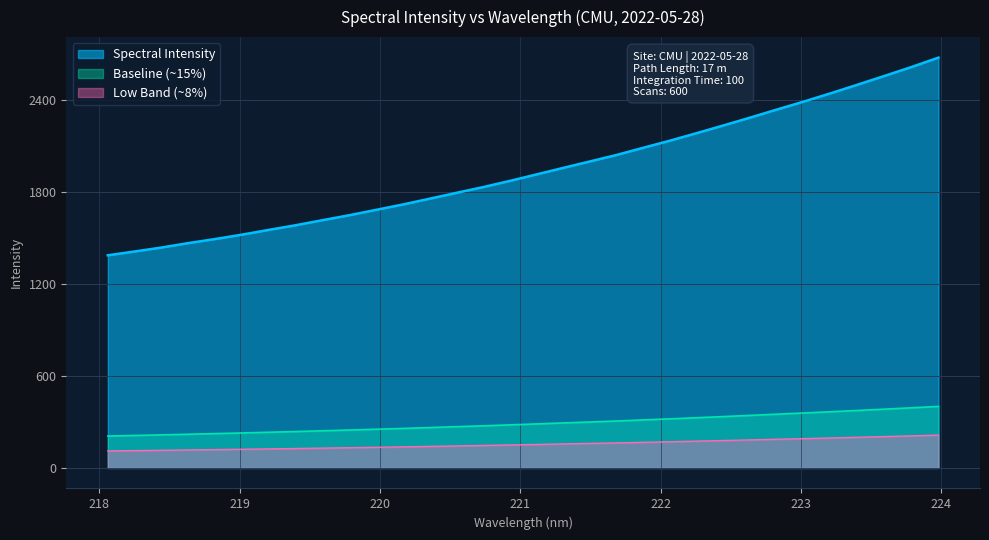

The chart shows a value of 2443.8 at 223.2172. True or false?

True